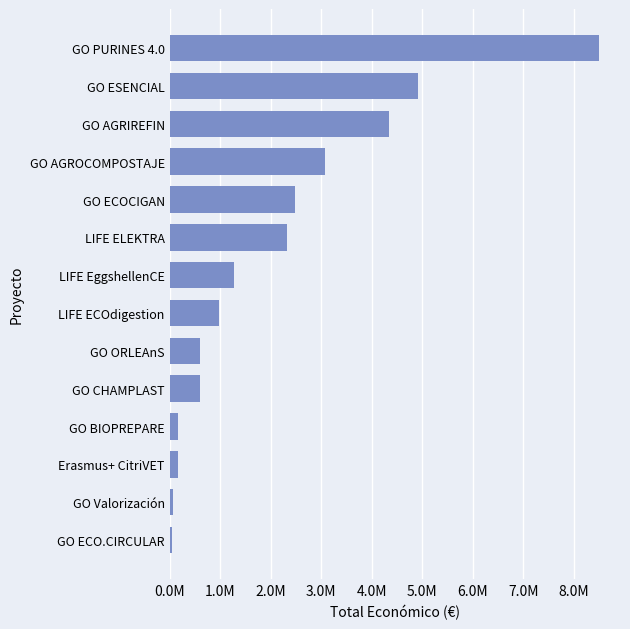

Does the chart contain any negative values?

No